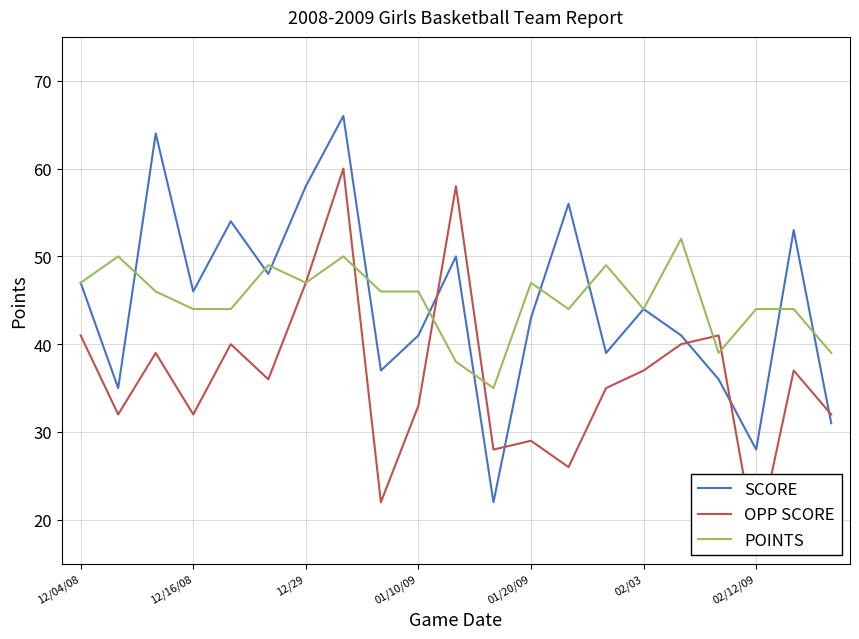

True or false: SCORE has more than 2 points higher than both neighbors.

True